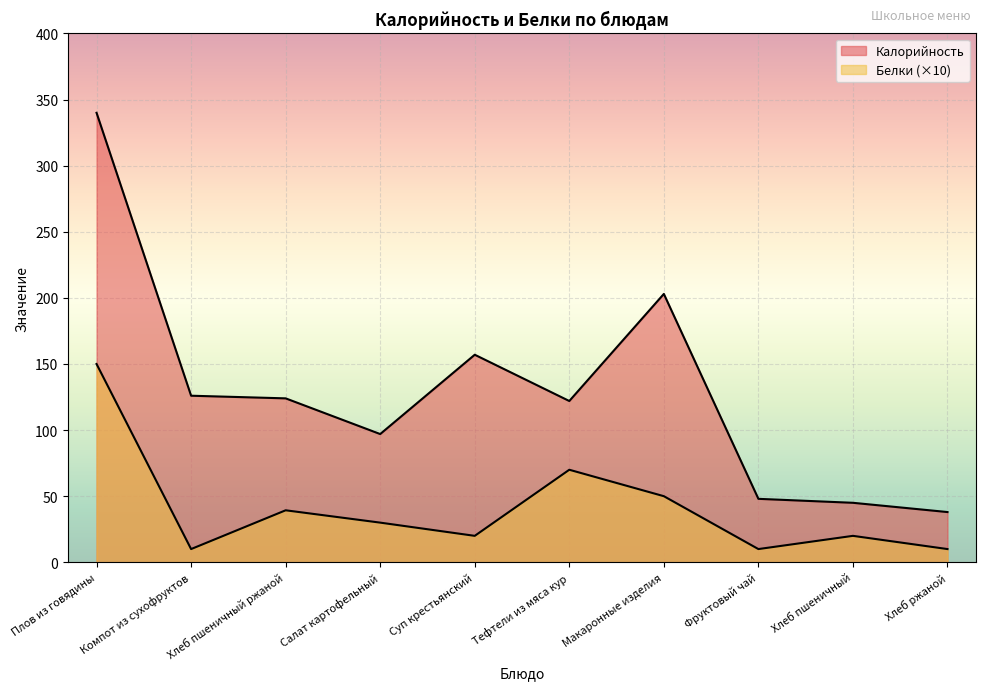

What is the maximum value shown in the chart?

340.0